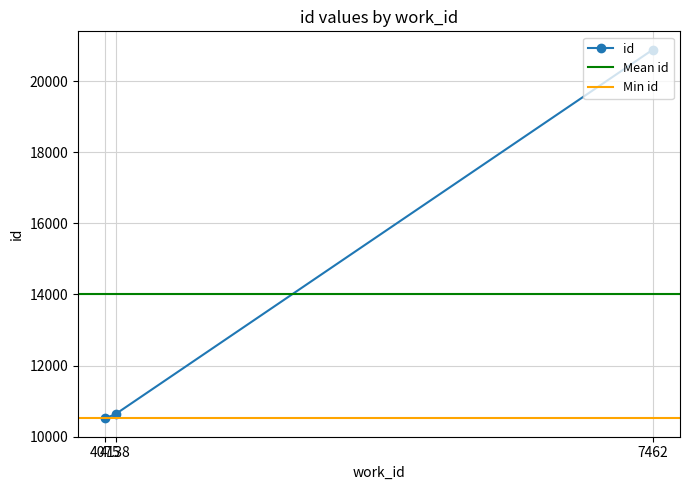

Which label corresponds to the largest value in the chart?

7462